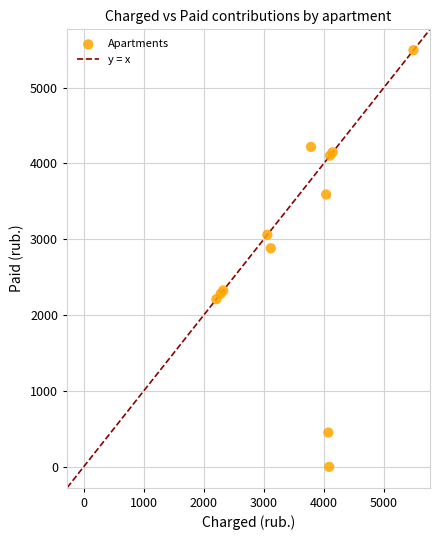

What Y value in the scatter plot is closest to 2747?

2882.0